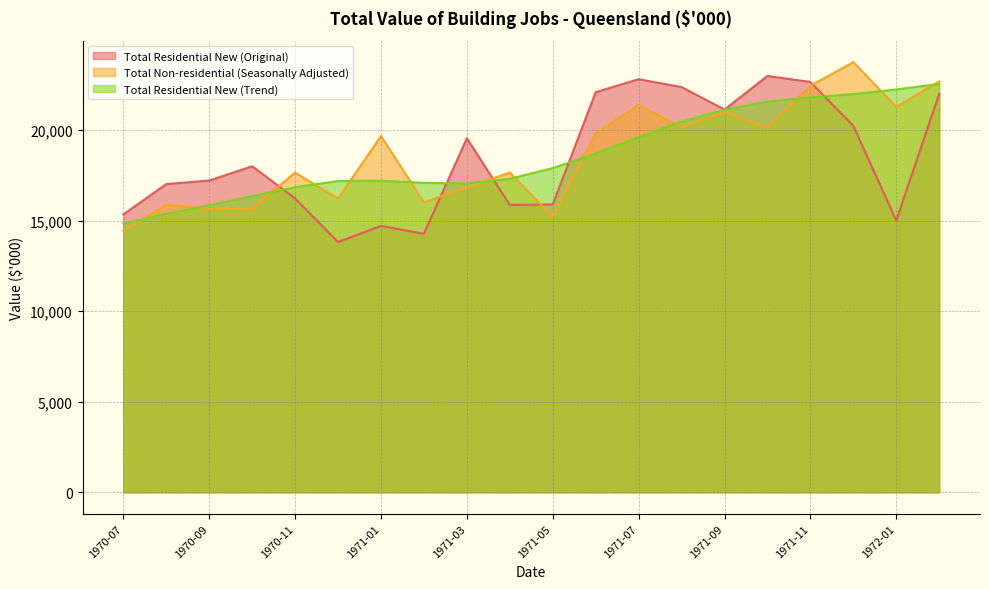

What is the approximate value of Total Residential New (Original) at 1971-08, to the nearest 50?

22400